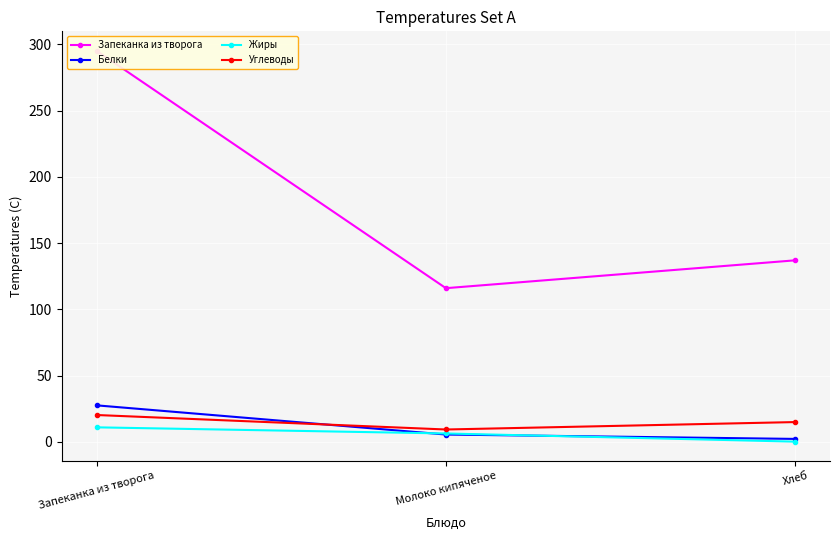

How many values in the Жиры series are below 6?

1